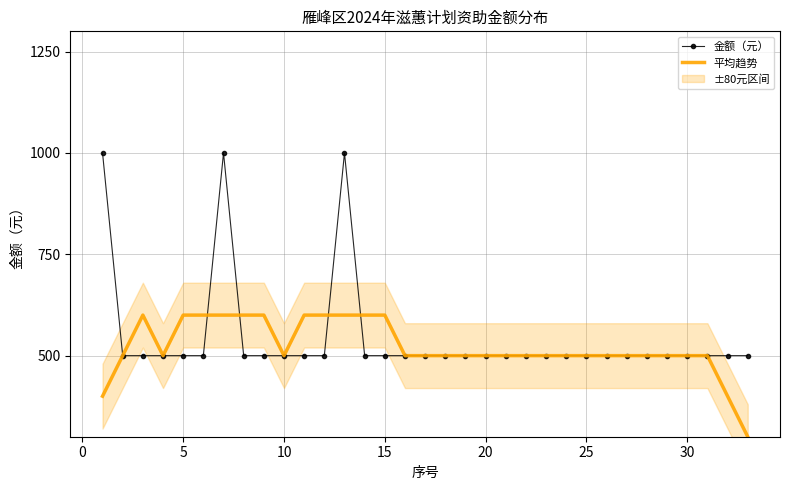

What is the minimum value for 金额（元）?

500